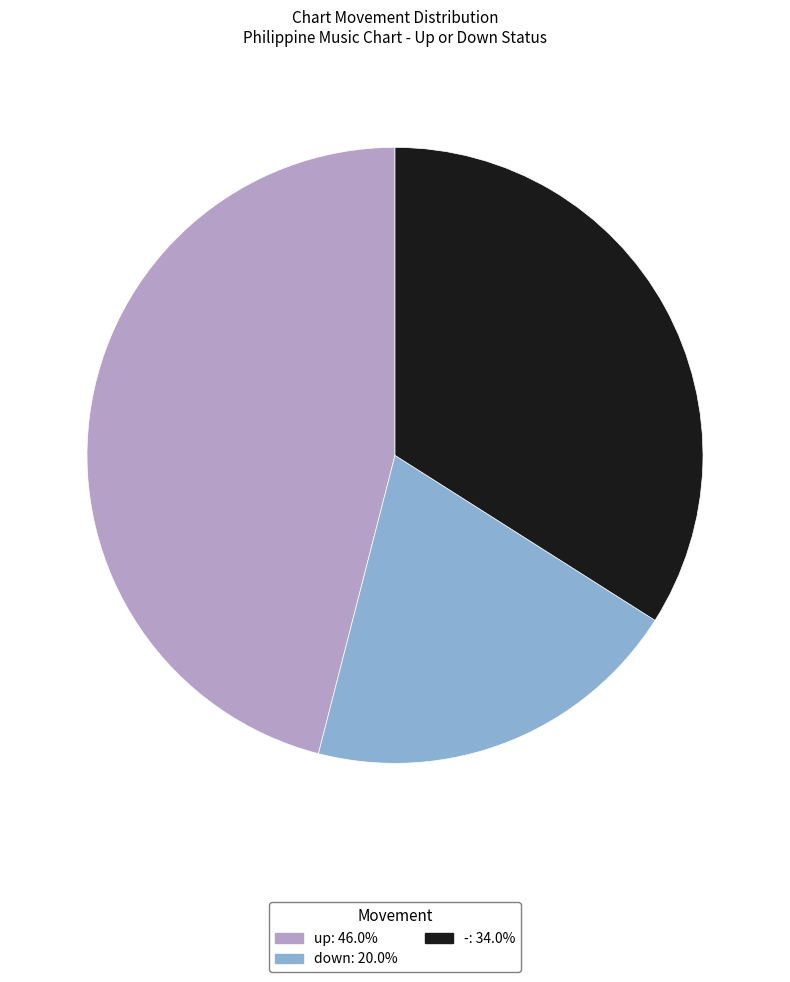

Does any single category account for the majority?

No